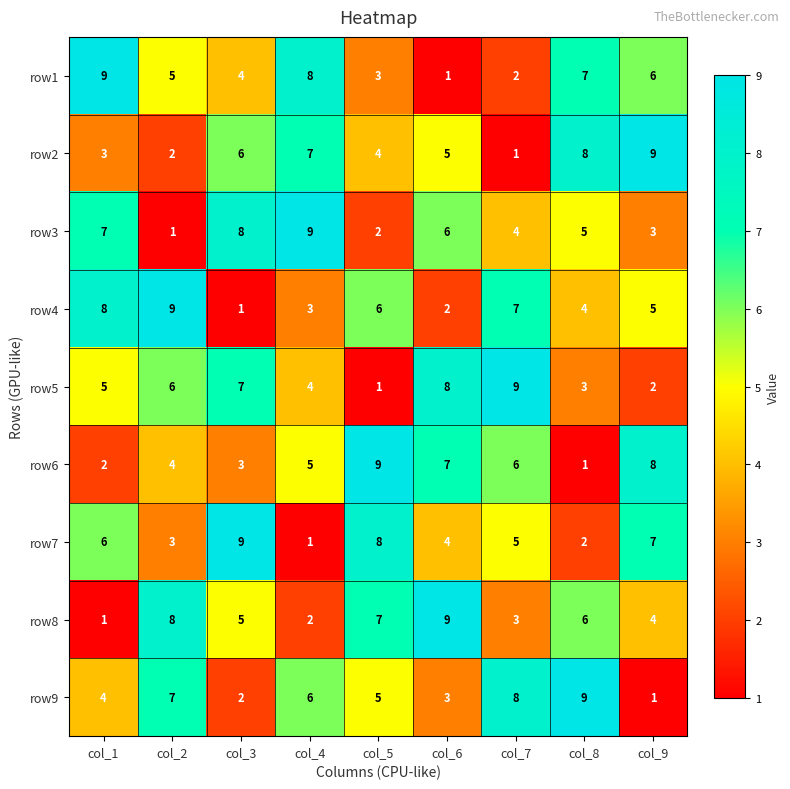

How many row9 values are between 3 and 7?

5